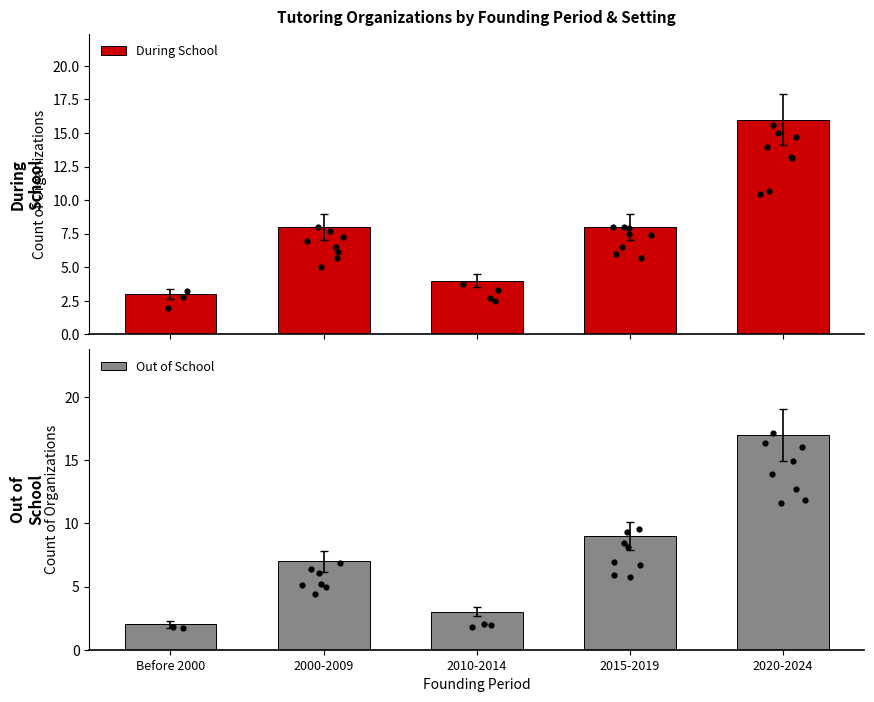

Is the value of Out of School at 2015-2019 greater than the value of During School at 2015-2019?

Yes